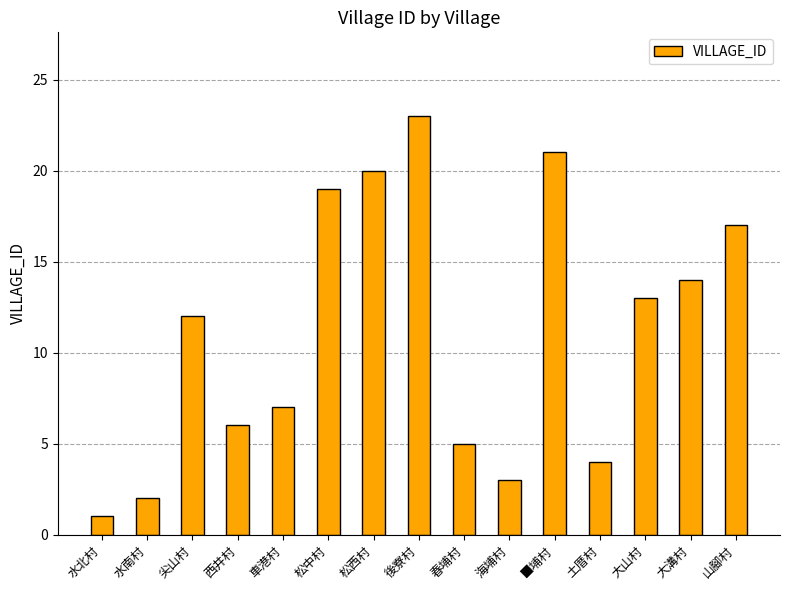

Which has a higher value, 大溝村 or 土厝村?

大溝村